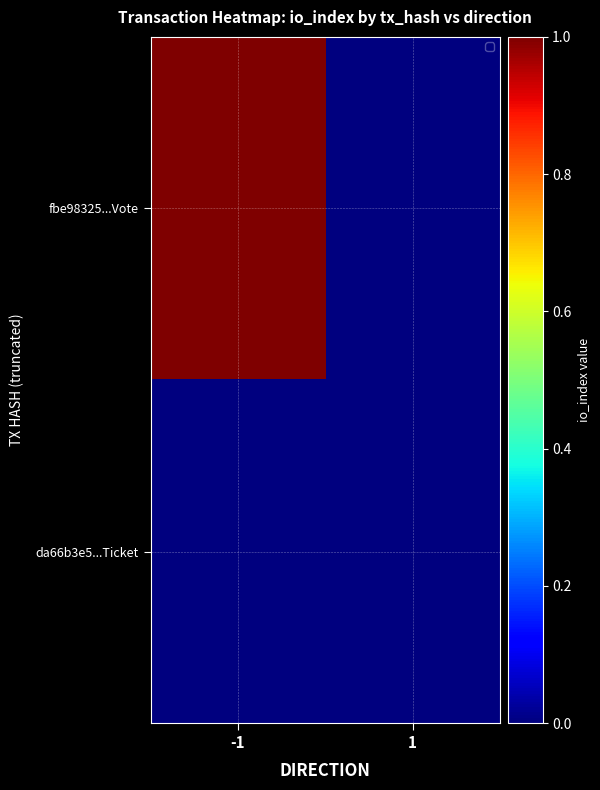

At which category is the sum across all series the highest?

-1